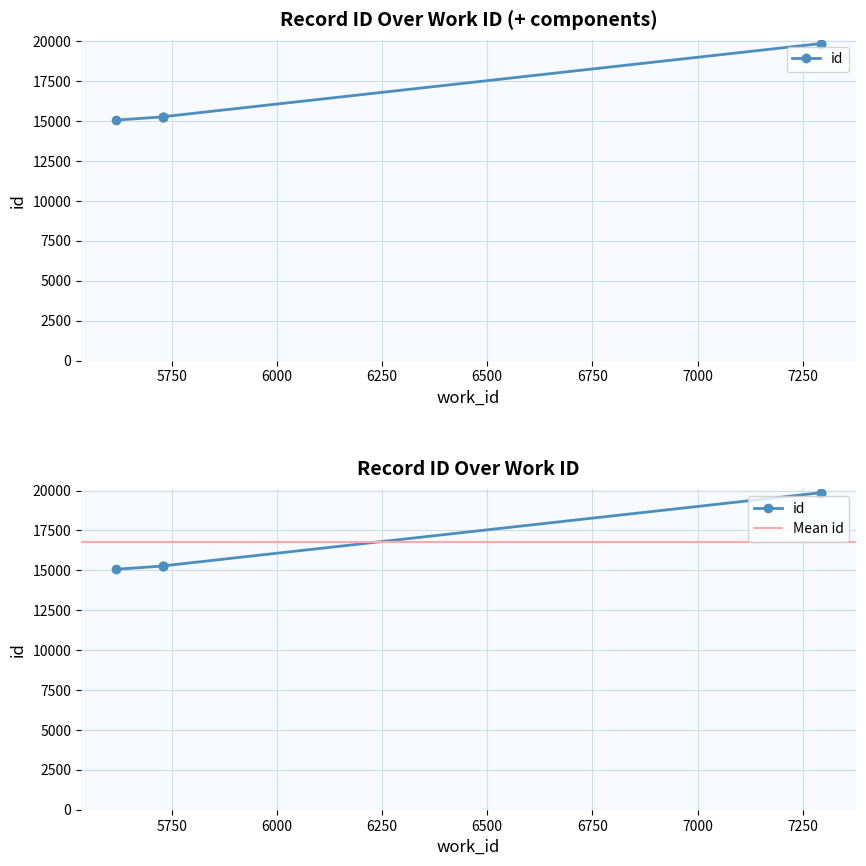

What is the label of the 5th point from the left?

7293